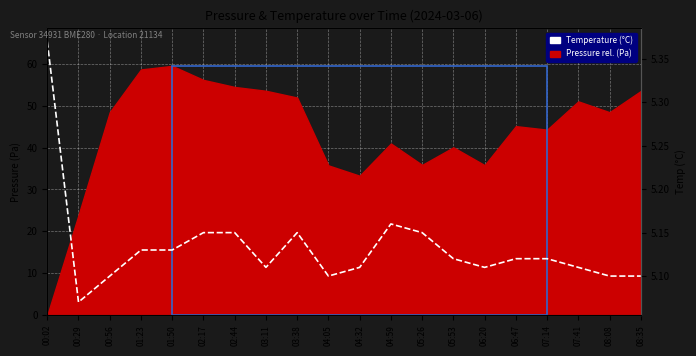

Where is the data nearest to the value 5?

00:29